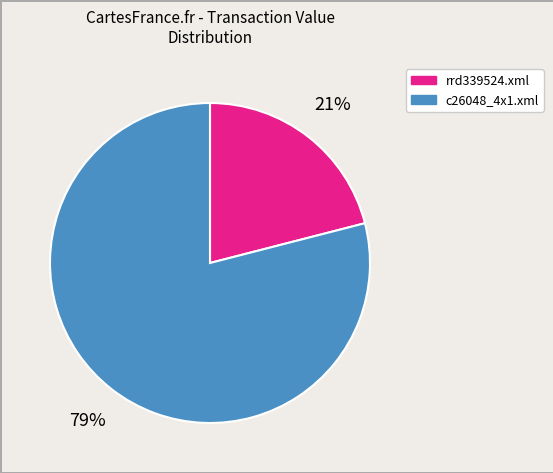

Between rrd339524.xml and c26048_4x1.xml, which is larger?

c26048_4x1.xml